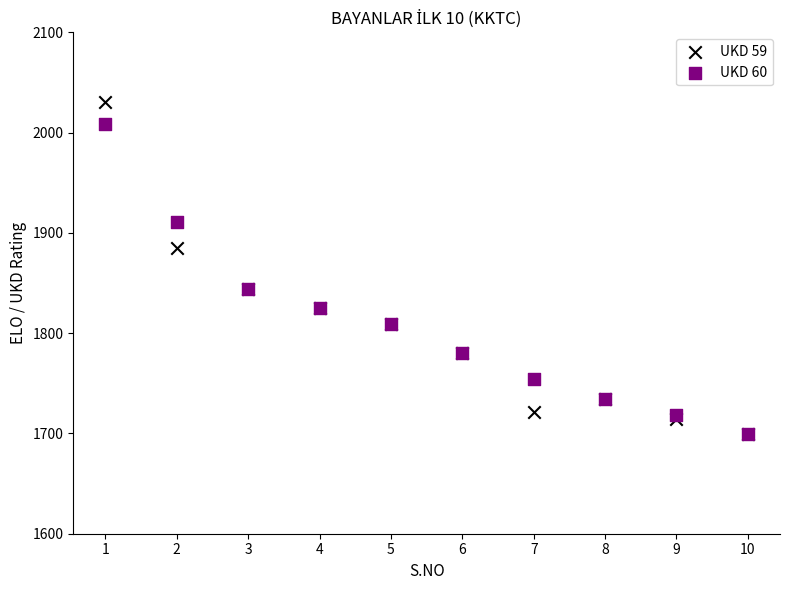

Which series contains the highest Y value?

UKD 59